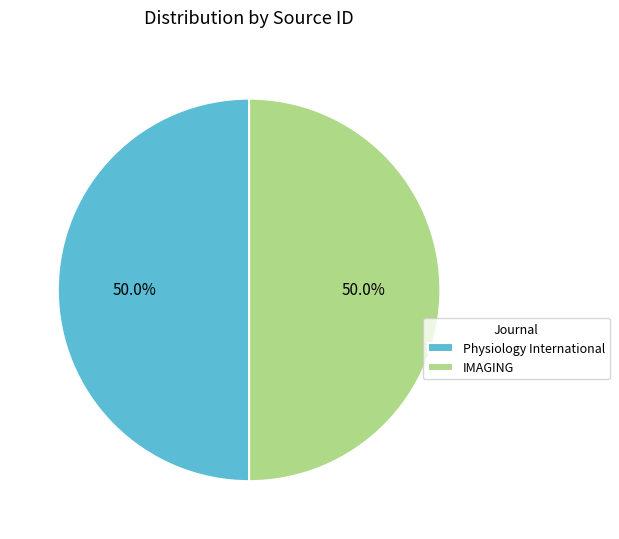

How many slices are in this pie chart?

2